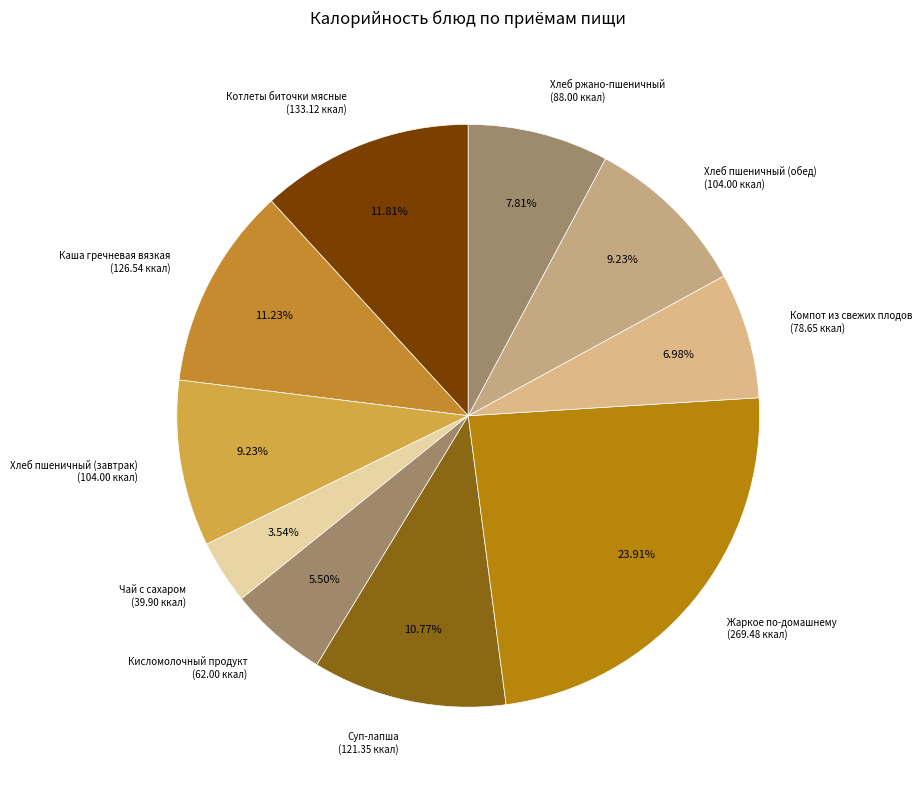

Which category has the smallest portion of the pie?

Чай с сахаром